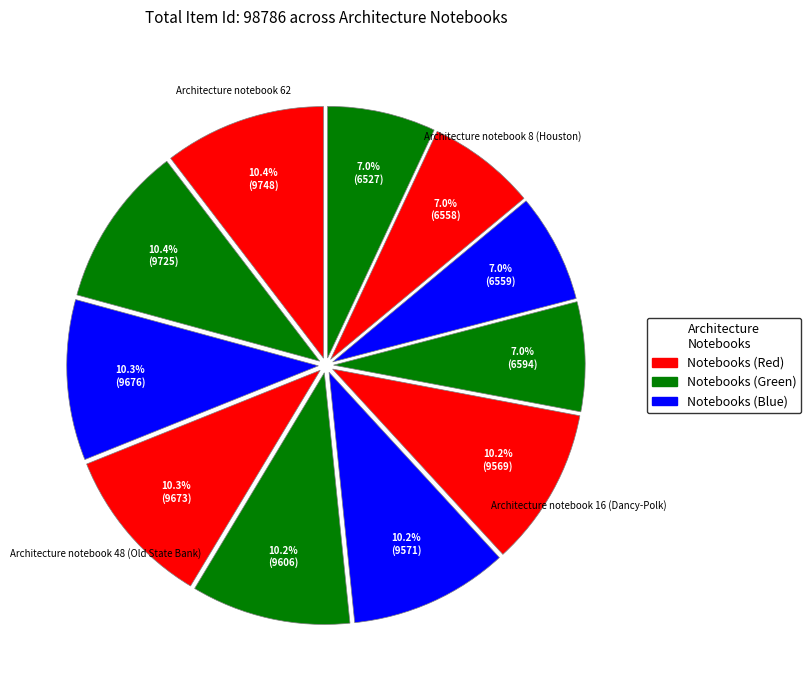

Which slice is the smallest?

Architecture notebook 6